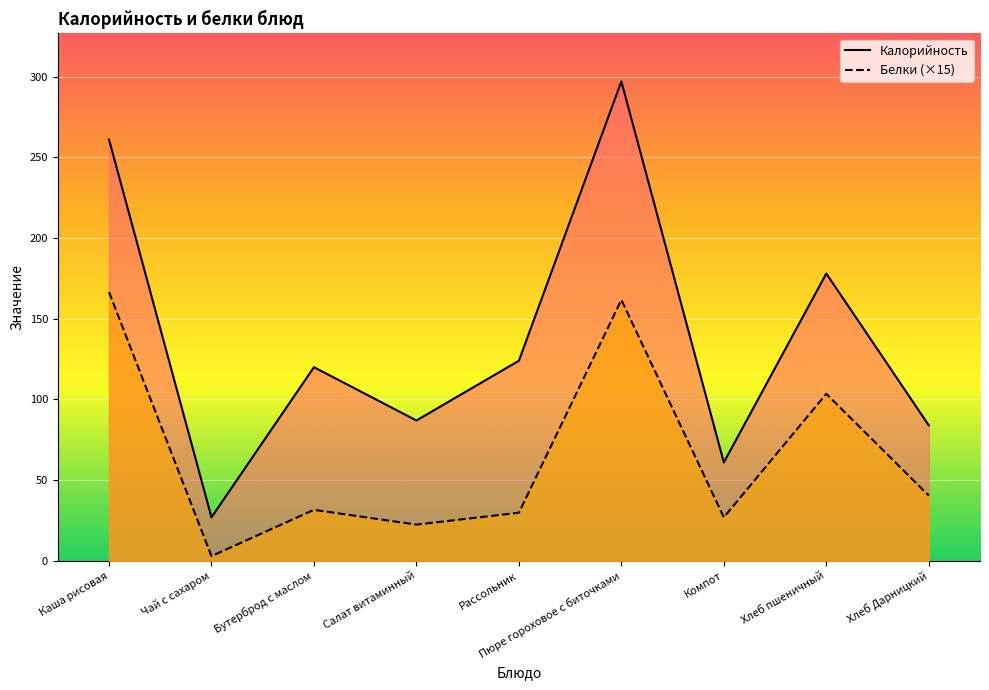

What is the value of the Белки point at the 3rd from the left?

31.6